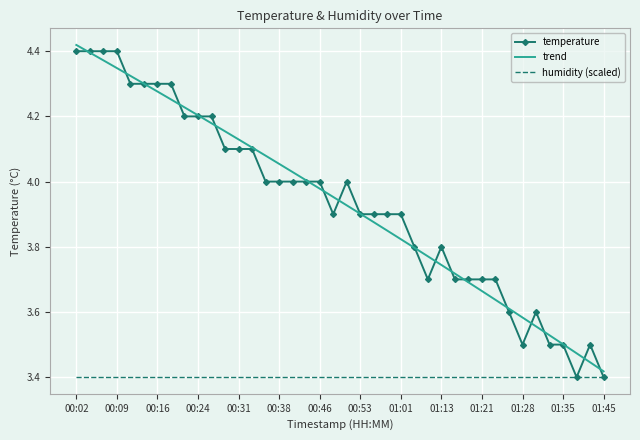

What is the minimum value for temperature?

3.4